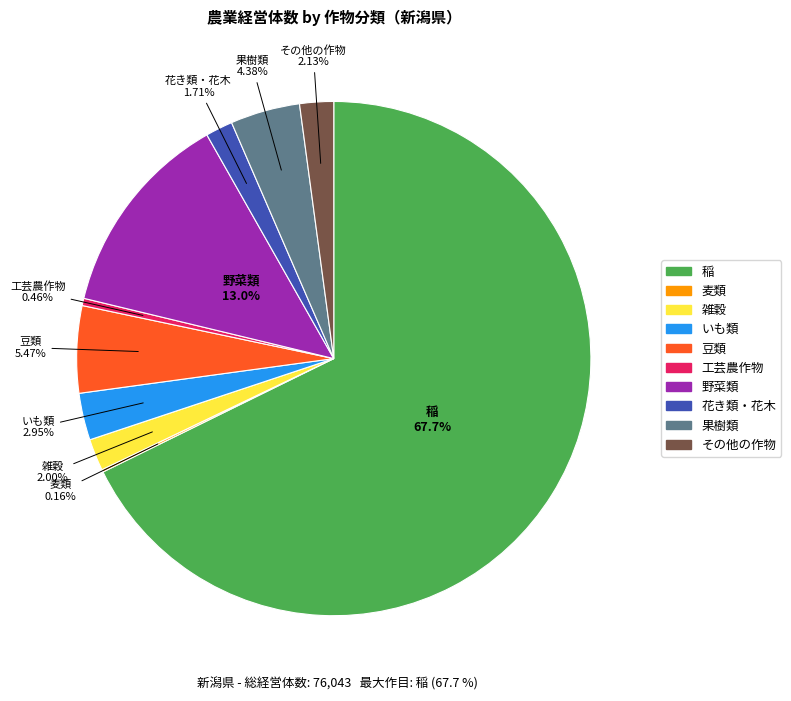

True or false: 野菜類 accounts for 13% of the total.

True